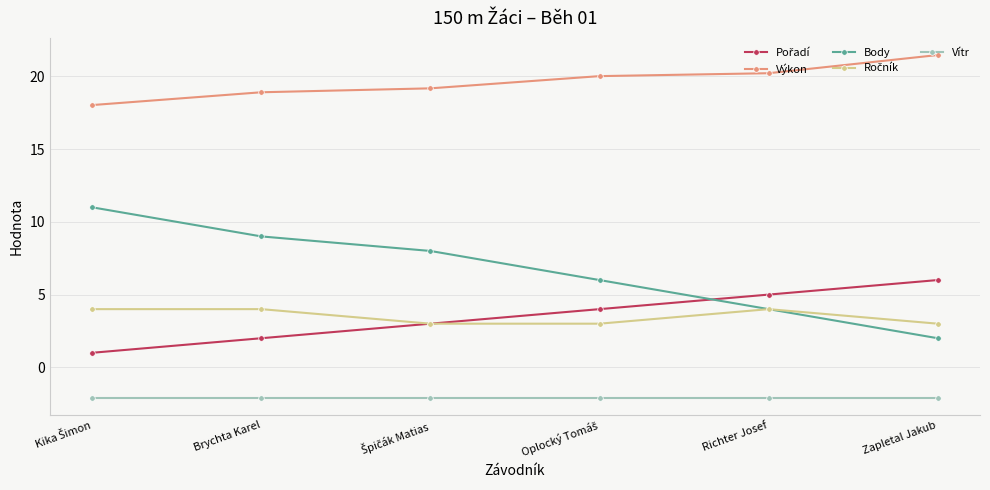

What is the label of the 2nd point from the left?

Brychta Karel